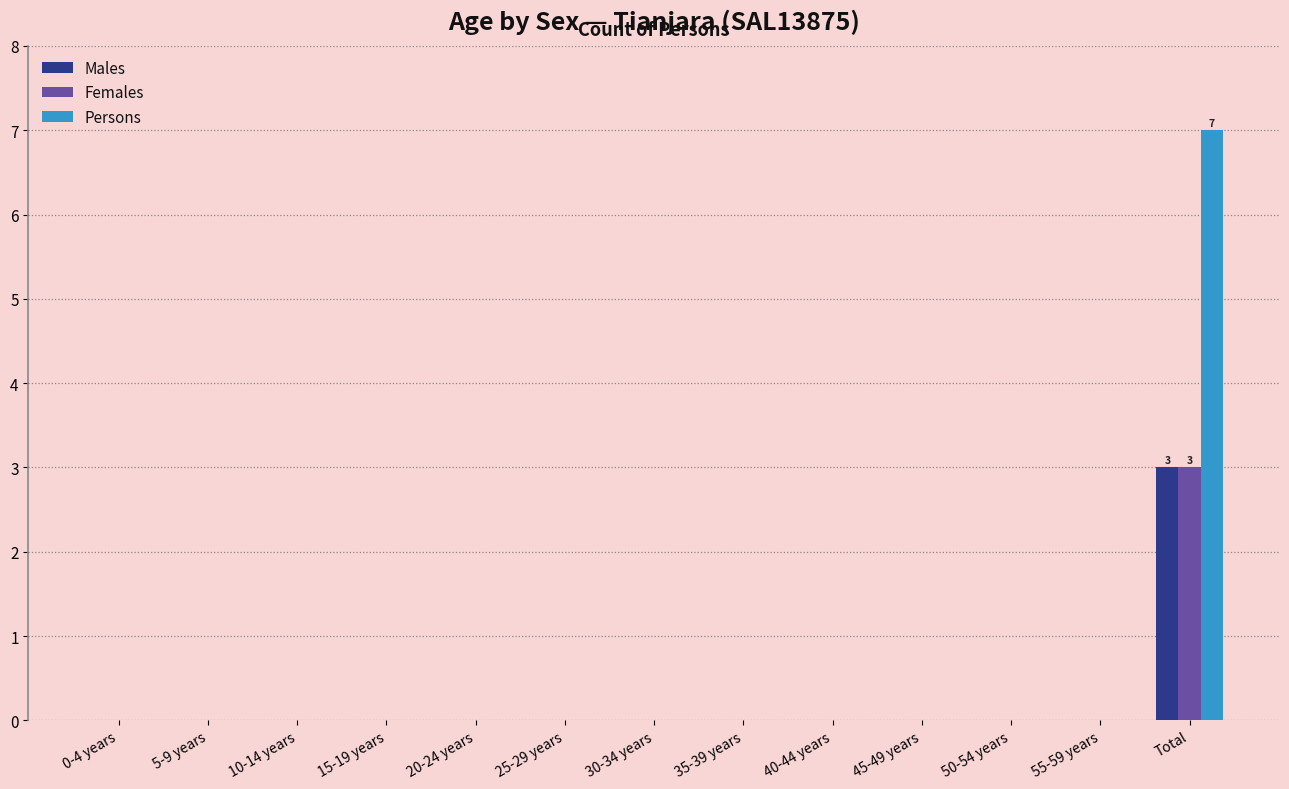

How many groups of bars are there?

13